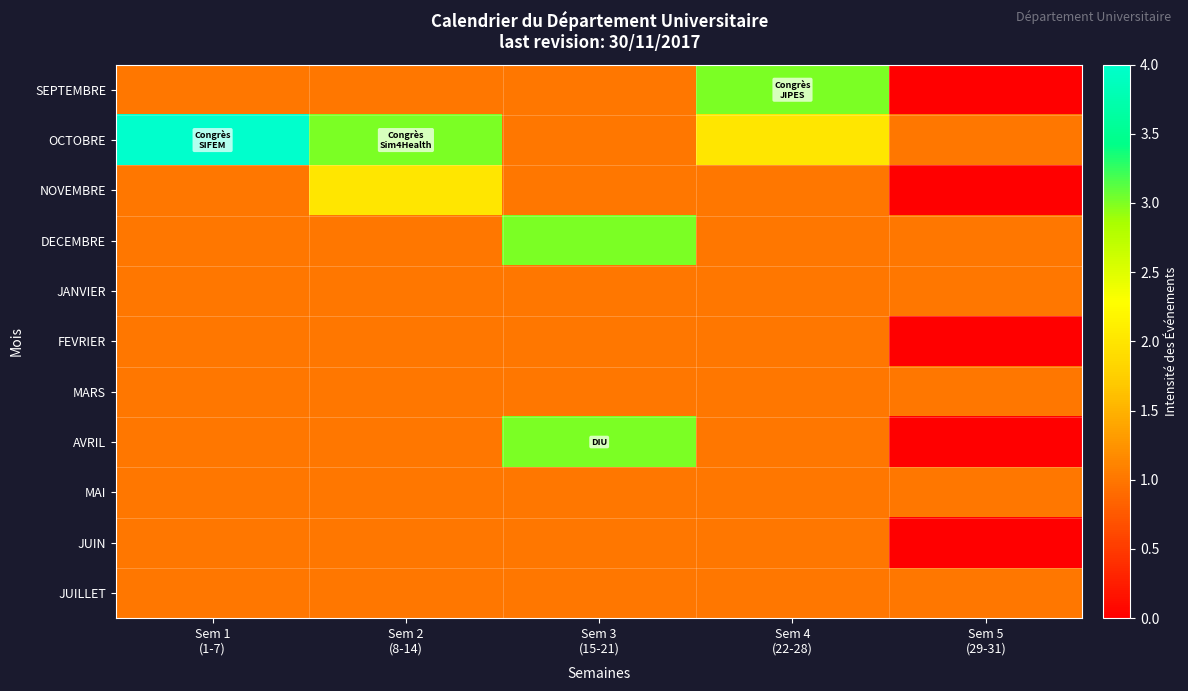

Reading left to right, extract all data points from this chart.

SEPTEMBRE: Sem 1
(1-7)=1	Sem 2
(8-14)=1	Sem 3
(15-21)=1	Sem 4
(22-28)=3	Sem 5
(29-31)=0
OCTOBRE: Sem 1
(1-7)=4	Sem 2
(8-14)=3	Sem 3
(15-21)=1	Sem 4
(22-28)=2	Sem 5
(29-31)=1
NOVEMBRE: Sem 1
(1-7)=1	Sem 2
(8-14)=2	Sem 3
(15-21)=1	Sem 4
(22-28)=1	Sem 5
(29-31)=0
DECEMBRE: Sem 1
(1-7)=1	Sem 2
(8-14)=1	Sem 3
(15-21)=3	Sem 4
(22-28)=1	Sem 5
(29-31)=1
JANVIER: Sem 1
(1-7)=1	Sem 2
(8-14)=1	Sem 3
(15-21)=1	Sem 4
(22-28)=1	Sem 5
(29-31)=1
FEVRIER: Sem 1
(1-7)=1	Sem 2
(8-14)=1	Sem 3
(15-21)=1	Sem 4
(22-28)=1	Sem 5
(29-31)=0
MARS: Sem 1
(1-7)=1	Sem 2
(8-14)=1	Sem 3
(15-21)=1	Sem 4
(22-28)=1	Sem 5
(29-31)=1
AVRIL: Sem 1
(1-7)=1	Sem 2
(8-14)=1	Sem 3
(15-21)=3	Sem 4
(22-28)=1	Sem 5
(29-31)=0
MAI: Sem 1
(1-7)=1	Sem 2
(8-14)=1	Sem 3
(15-21)=1	Sem 4
(22-28)=1	Sem 5
(29-31)=1
JUIN: Sem 1
(1-7)=1	Sem 2
(8-14)=1	Sem 3
(15-21)=1	Sem 4
(22-28)=1	Sem 5
(29-31)=0
JUILLET: Sem 1
(1-7)=1	Sem 2
(8-14)=1	Sem 3
(15-21)=1	Sem 4
(22-28)=1	Sem 5
(29-31)=1